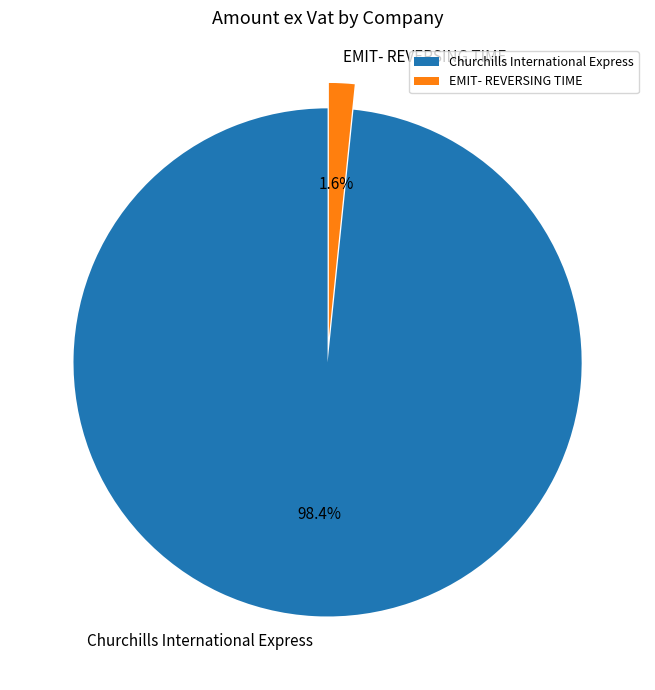

To the nearest percent, what portion does Churchills International Express represent?

98%